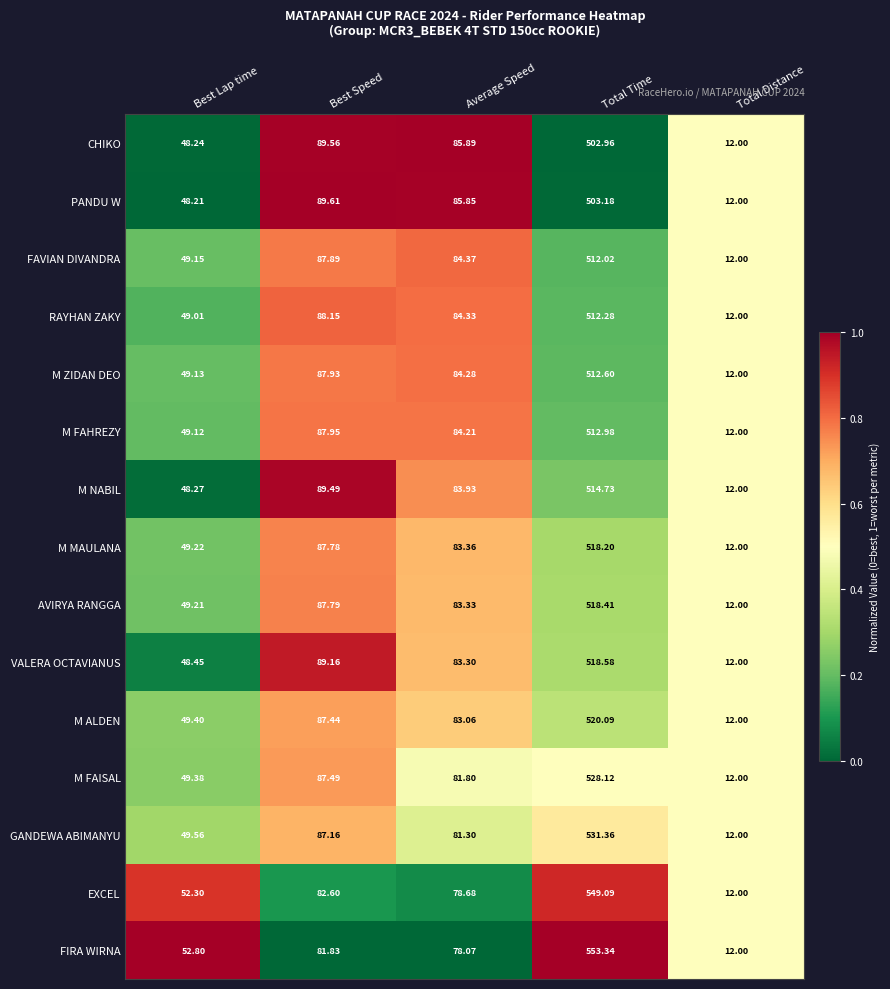

At Best Speed, list the series in order from smallest to largest.

FIRA WIRNA, EXCEL, GANDEWA ABIMANYU, M ALDEN, M FAISAL, M MAULANA, AVIRYA RANGGA, FAVIAN DIVANDRA, M ZIDAN DEO, M FAHREZY, RAYHAN ZAKY, VALERA OCTAVIANUS, M NABIL, CHIKO, PANDU W